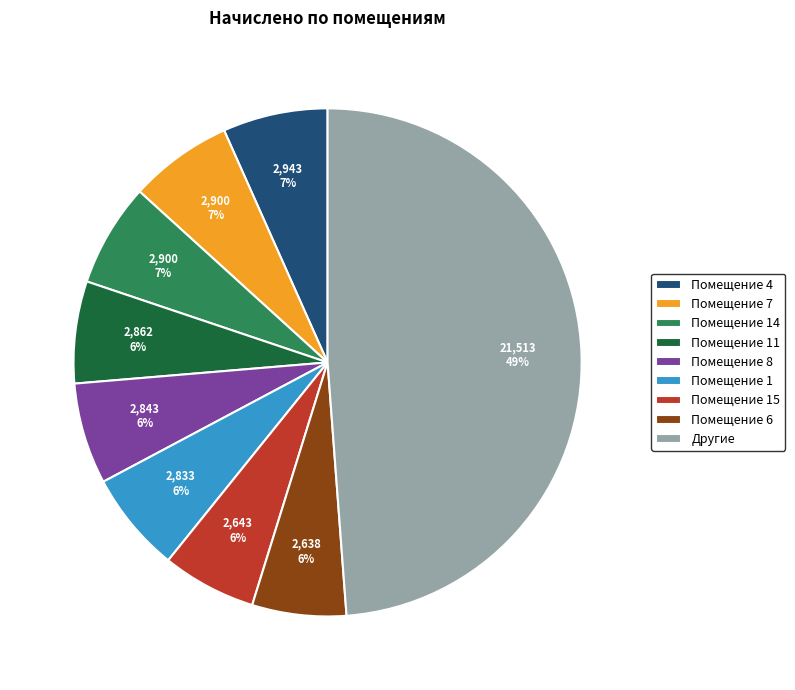

To the nearest percent, what percentage of the pie is Помещение 11?

6%